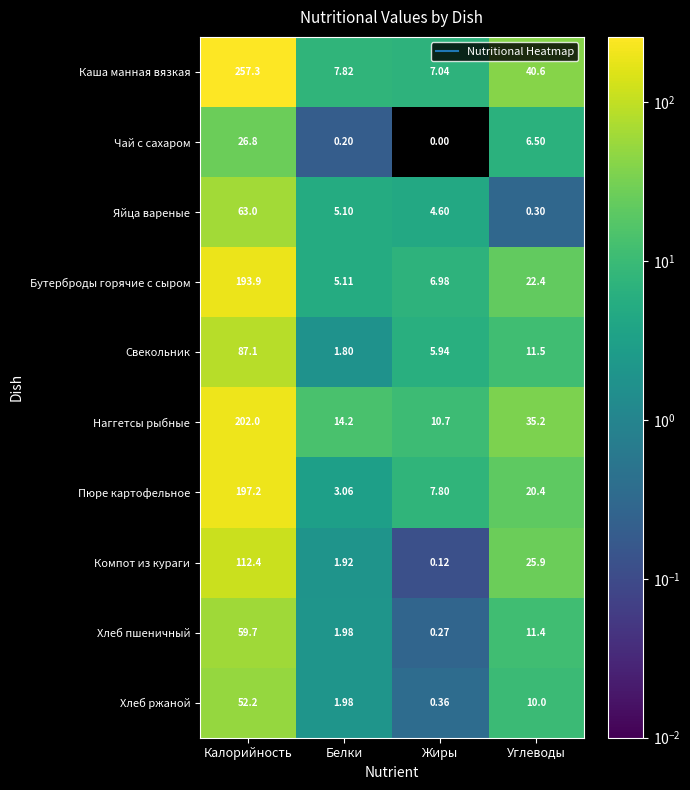

Which series has the largest range (max minus min)?

Каша манная вязкая